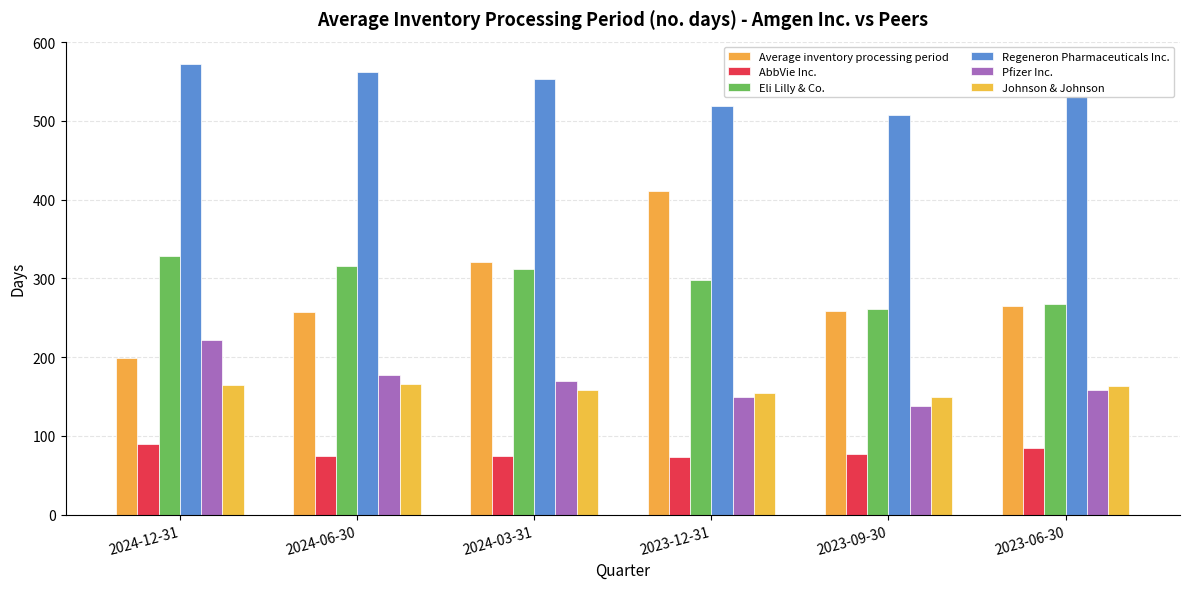

The Johnson & Johnson series shows 90 at 2024-12-31. True or false?

False